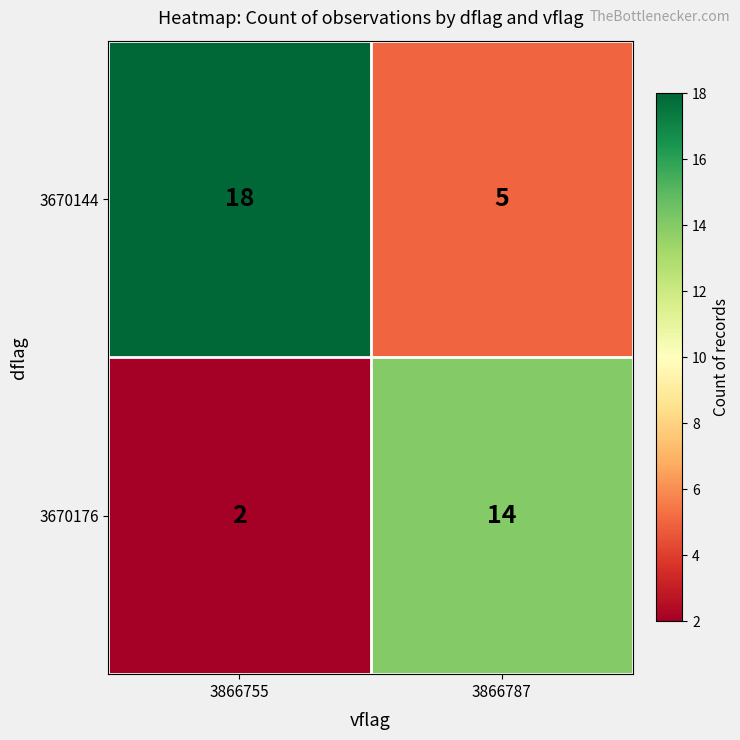

Reading right to left, transcribe all the data shown in this chart.

3670144: 3866787=5	3866755=18
3670176: 3866787=14	3866755=2